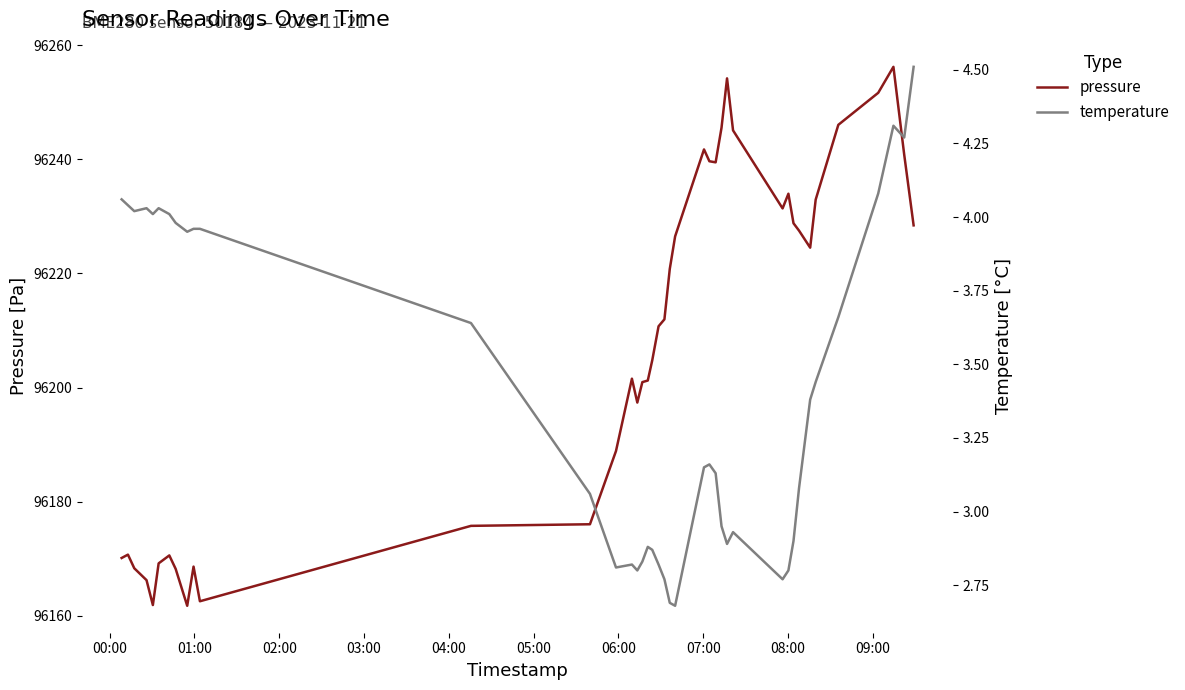

What is the highest value of the pressure series?

96256.2